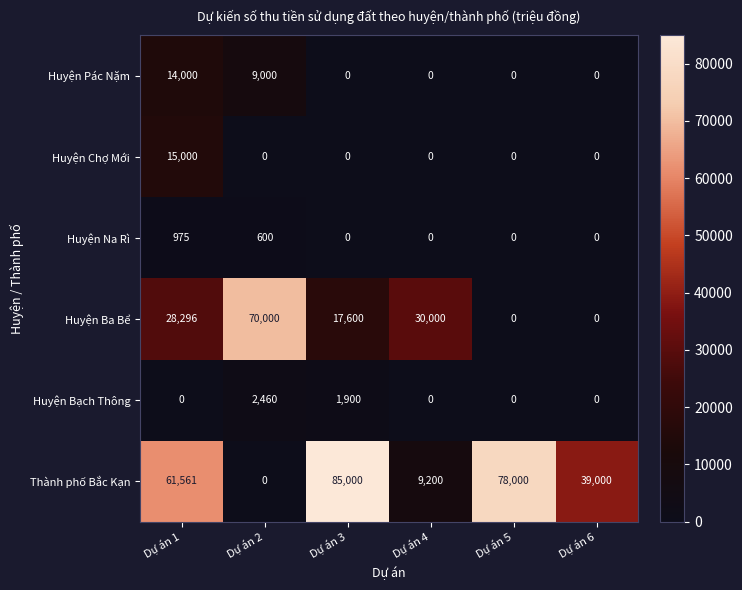

What is the spread (max minus min) of values at Dự án 6?

39000